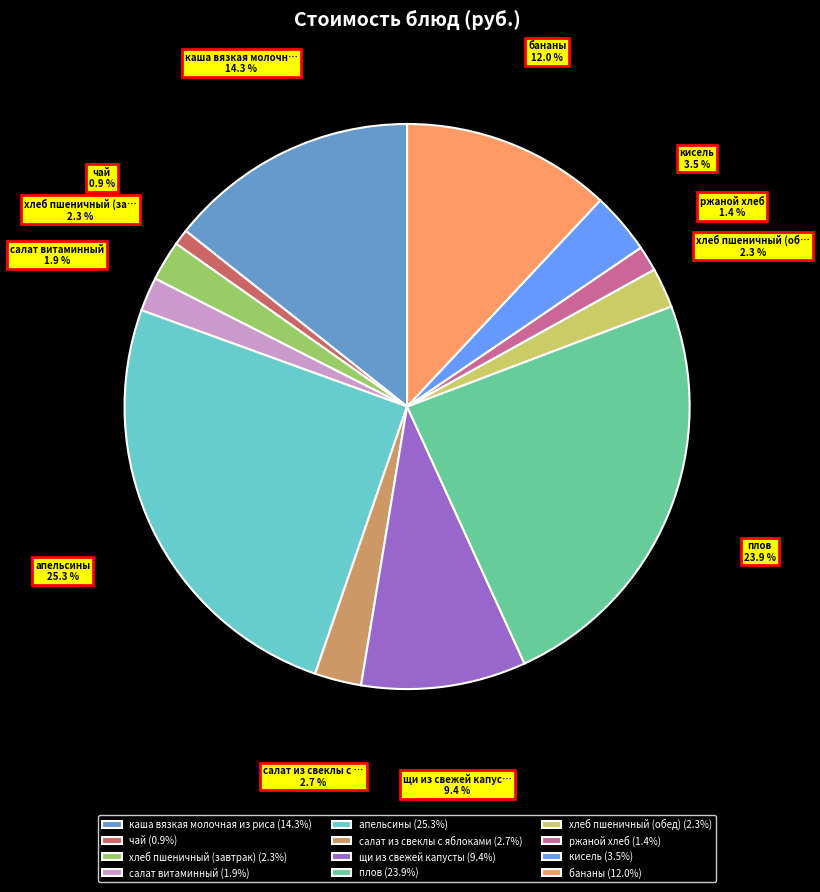

Do салат из свеклы с яблоками and кисель together represent more than half of the pie?

No